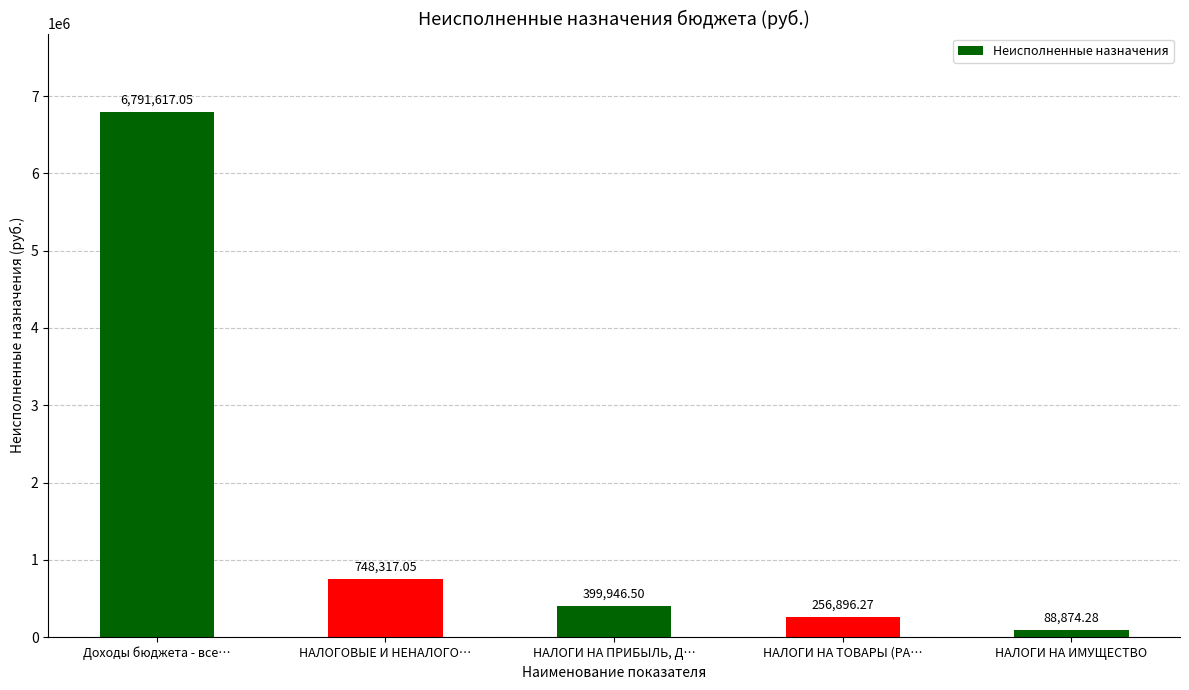

At which label is the value closest to 3440245?

НАЛОГОВЫЕ И НЕНАЛОГО…